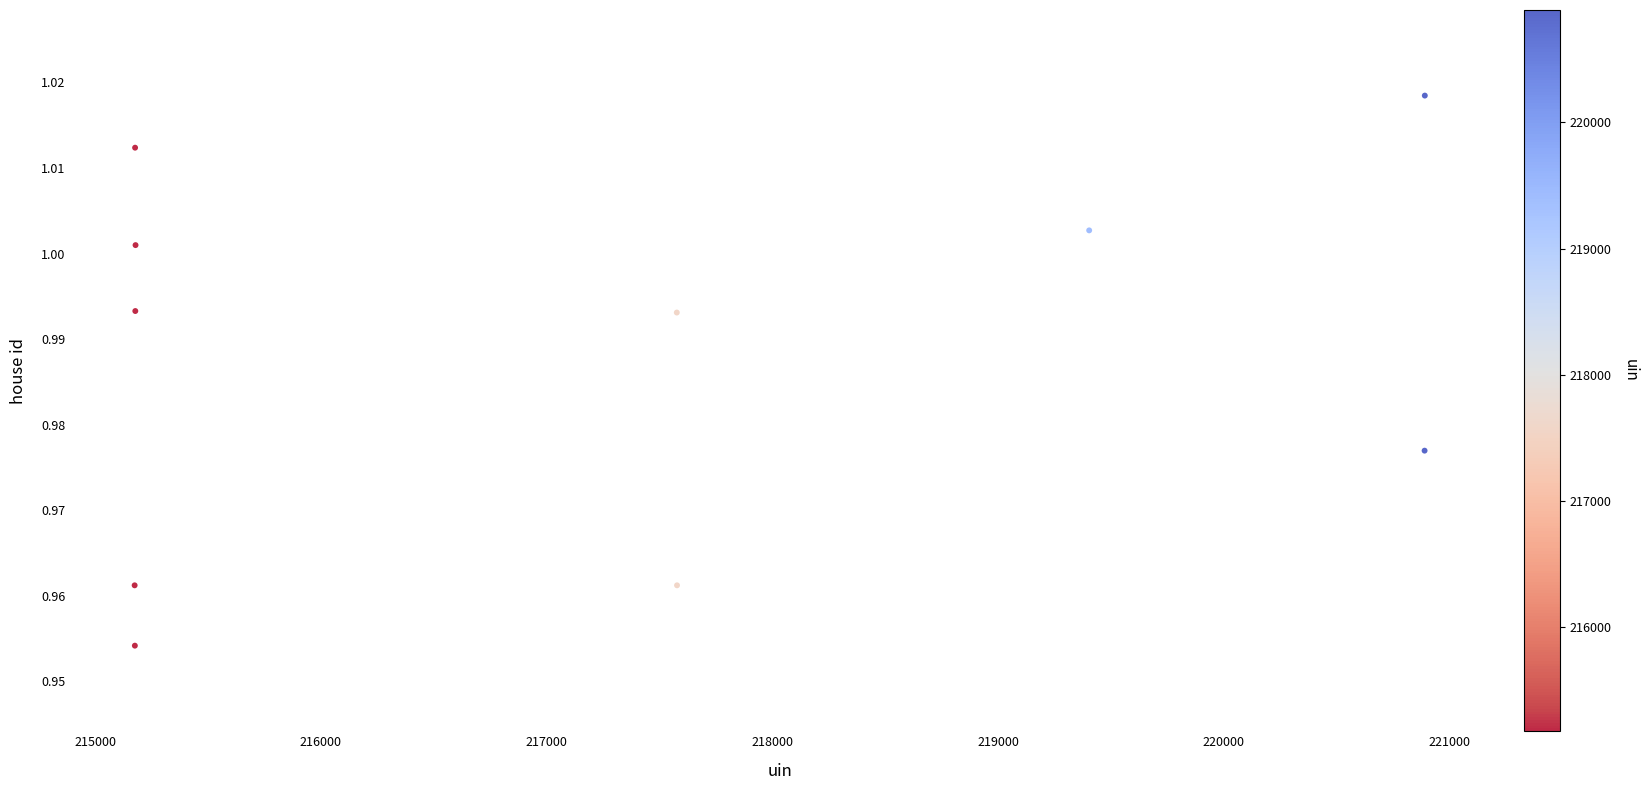

What is the range of X values (max minus min)?

5716.0